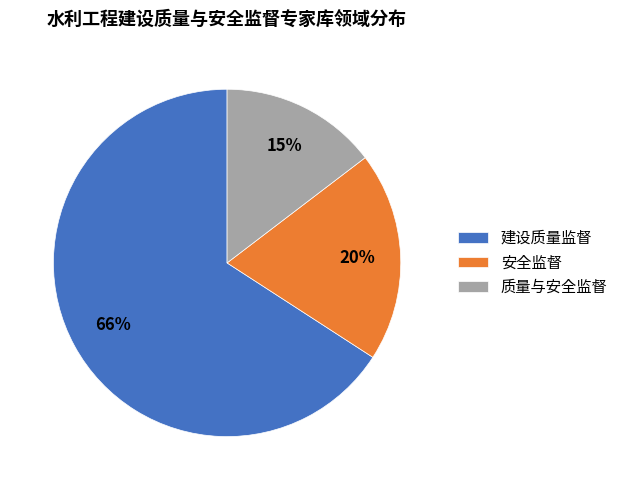

To the nearest percent, what is the combined percentage of 建设质量监督 and 质量与安全监督?

80%